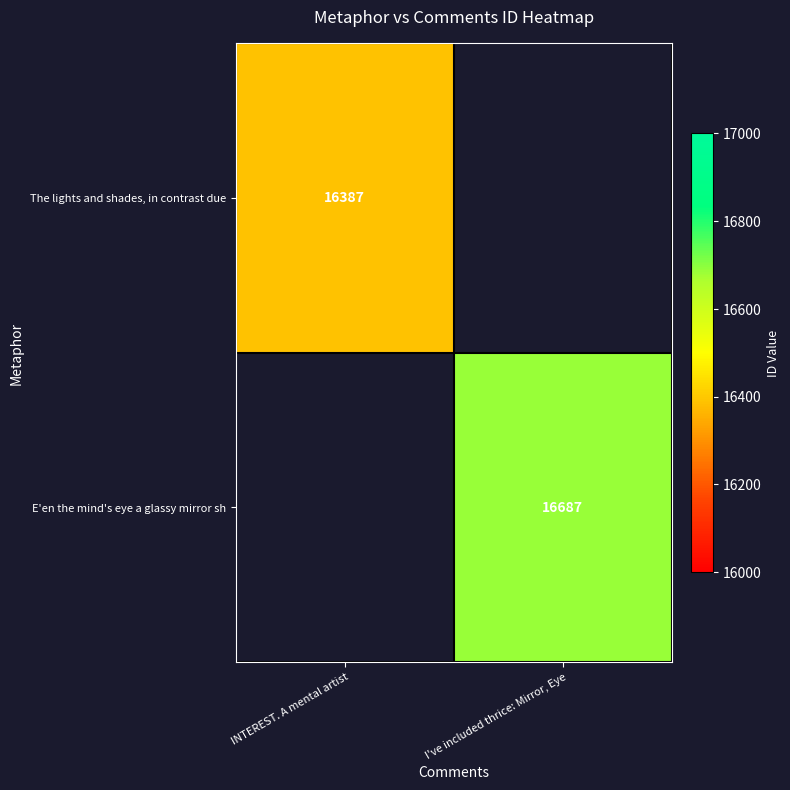

Is the value of The lights and shades, in contrast due at INTEREST. A mental artist greater than the value of E'en the mind's eye a glassy mirror sh at I've included thrice: Mirror, Eye?

No